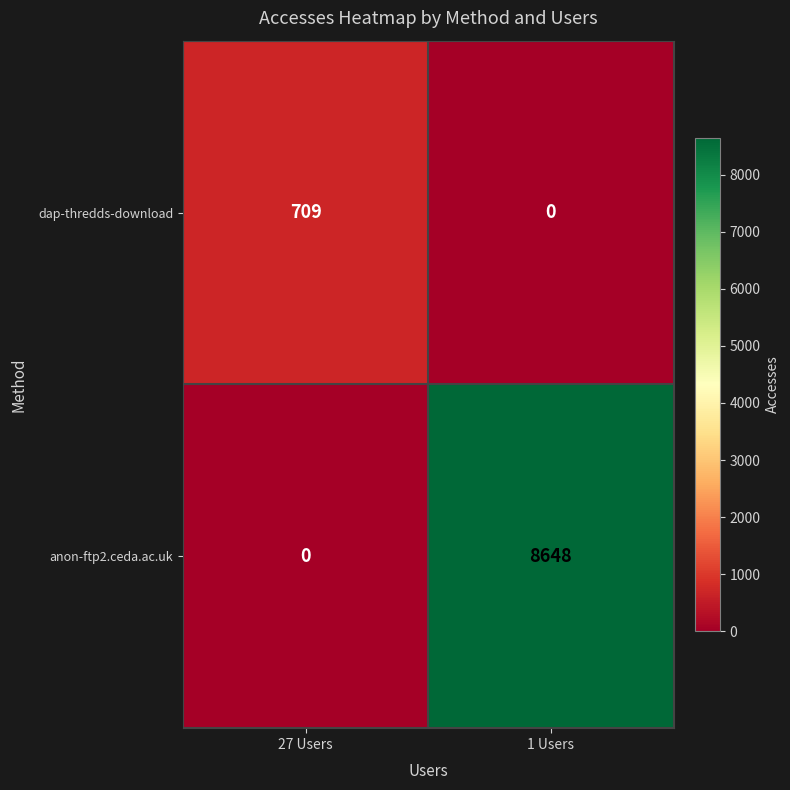

At which label is anon-ftp2.ceda.ac.uk closest to 4324?

27 Users